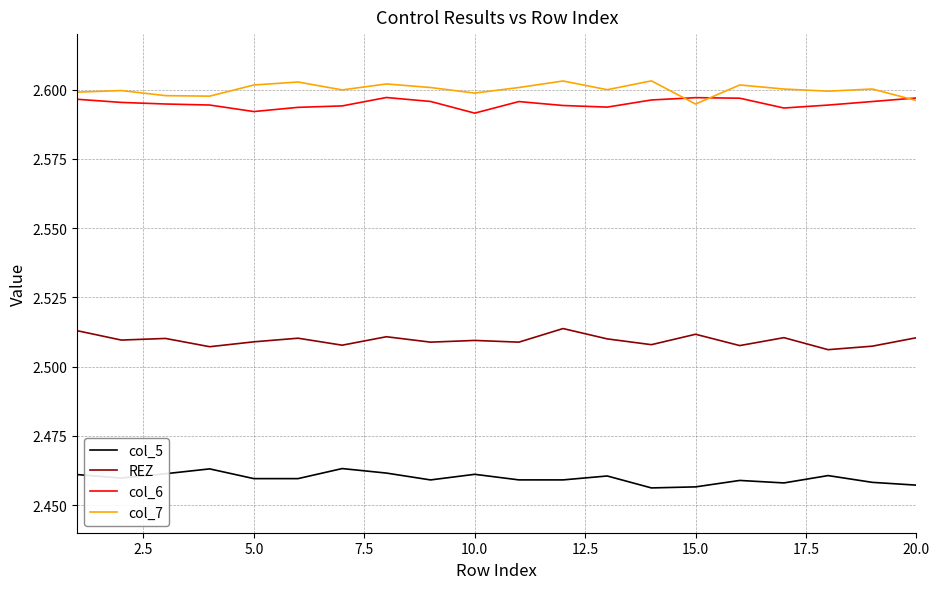

True or false: REZ and col_6 cross at least once.

False